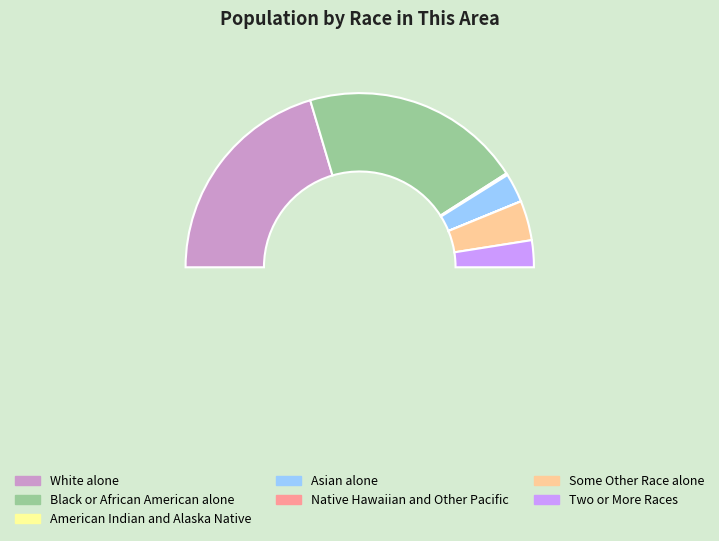

How much of the chart is everything except Some Other Race alone?

92.6%